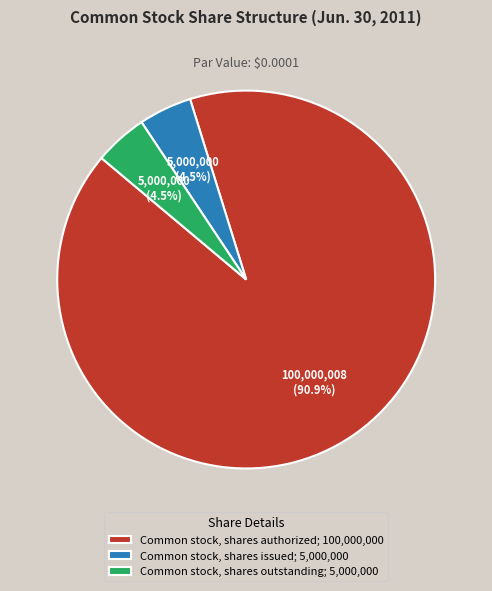

How much of the chart is everything except Common stock, shares issued; 5,000,000?

95.5%